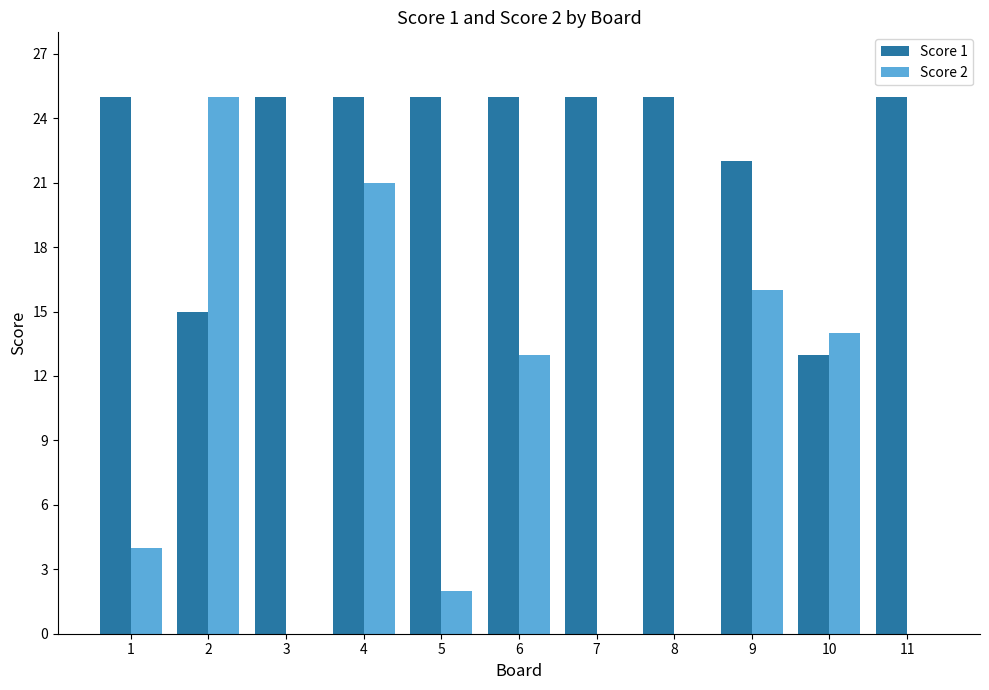

What are all the series names shown in the legend?

Score 1, Score 2